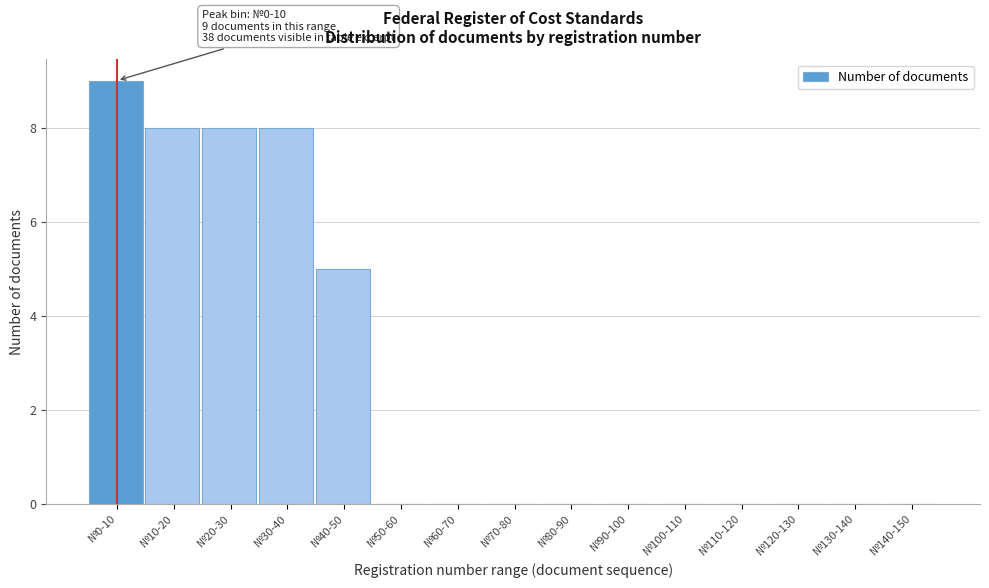

Reading left to right, transcribe all the data shown in this chart.

№0-10=9	№10-20=8	№20-30=8	№30-40=8	№40-50=5	№50-60=0	№60-70=0	№70-80=0	№80-90=0	№90-100=0	№100-110=0	№110-120=0	№120-130=0	№130-140=0	№140-150=0